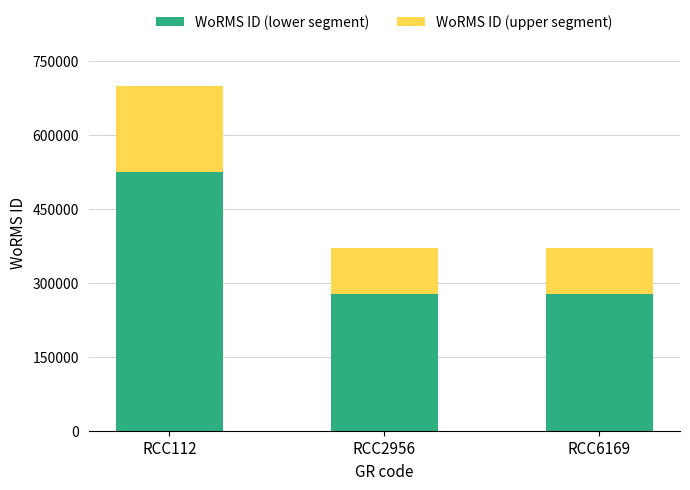

Reading left to right, transcribe the values for WoRMS ID (lower segment).

524551	277116	277116